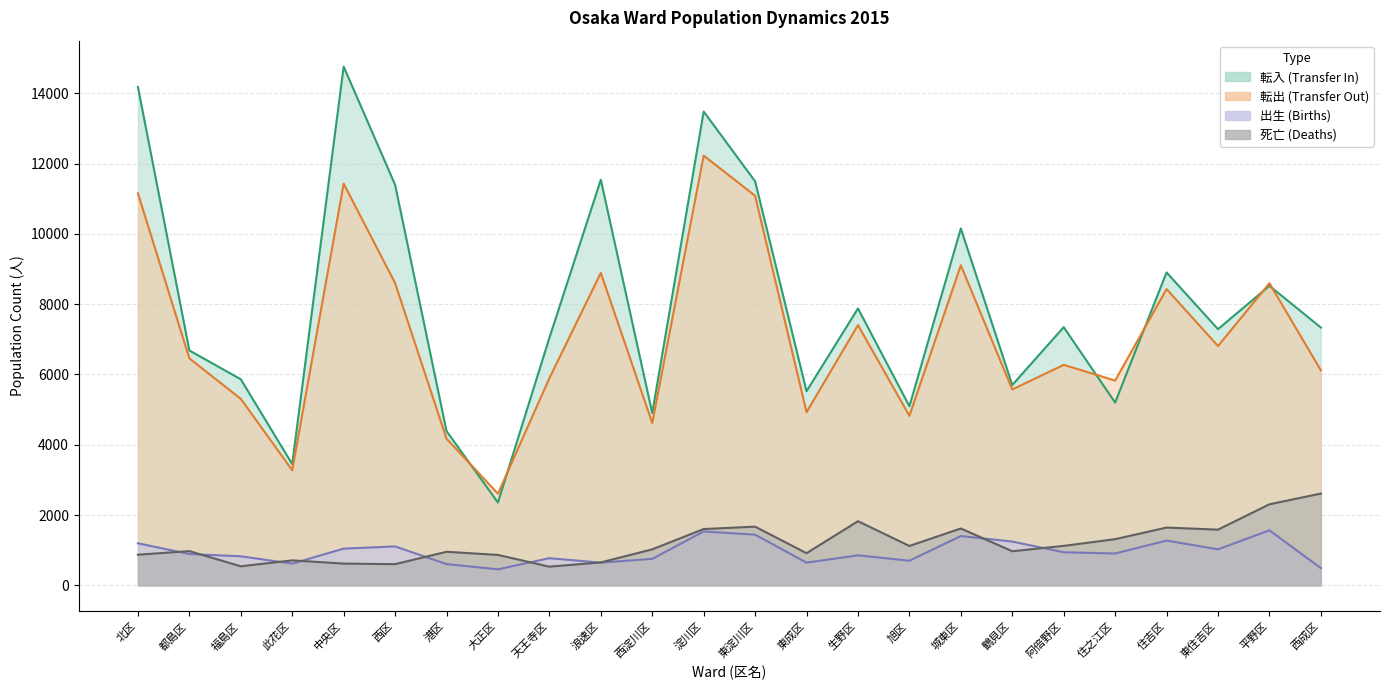

How many values in the 転入 series are below 7336?

12